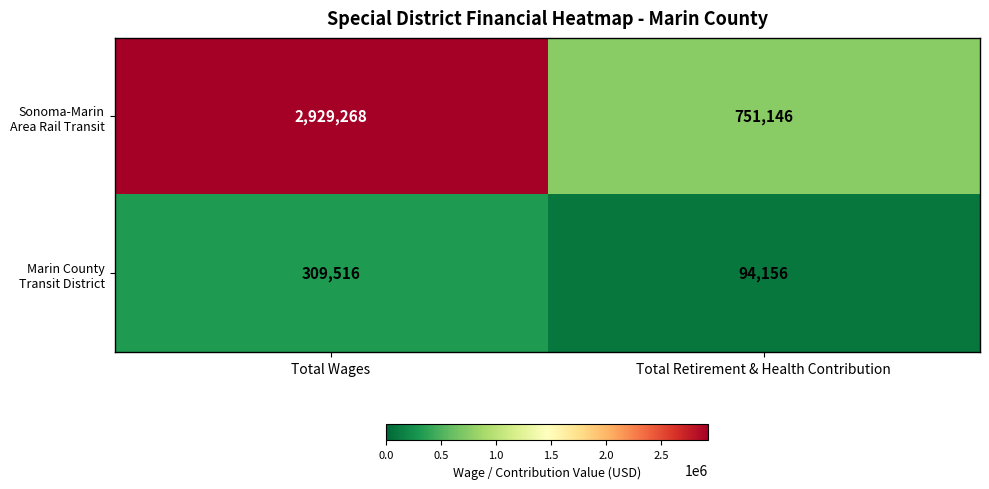

What is the spread (max minus min) of values at Total Wages?

2619752